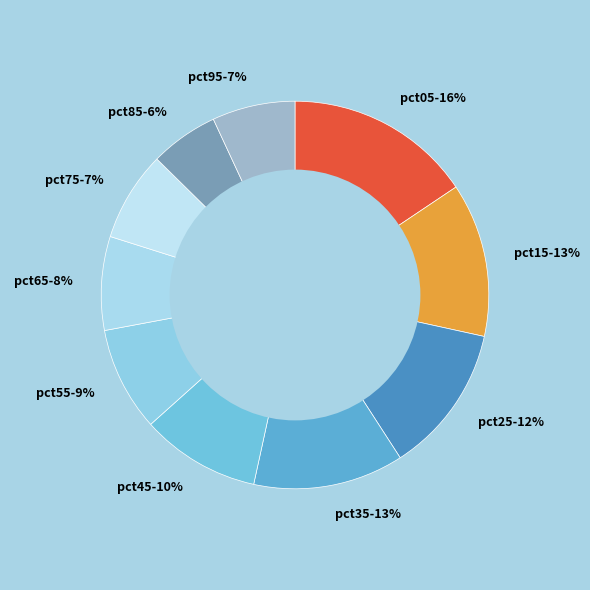

Combined, do pct35 and pct05 account for over 50%?

No